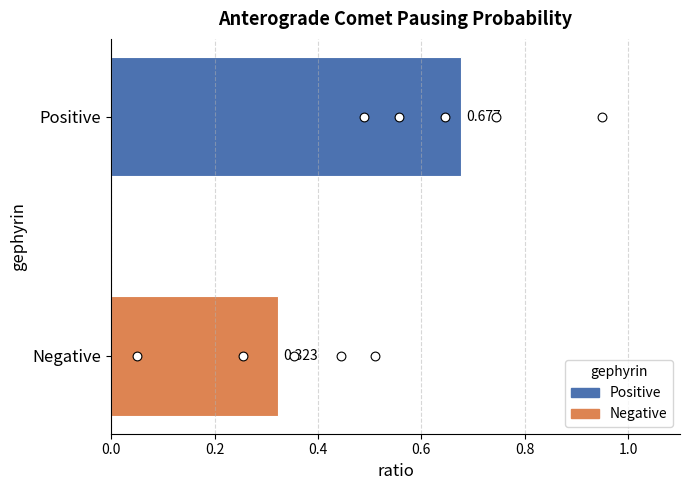

Which series contains the lowest Y value?

Negative